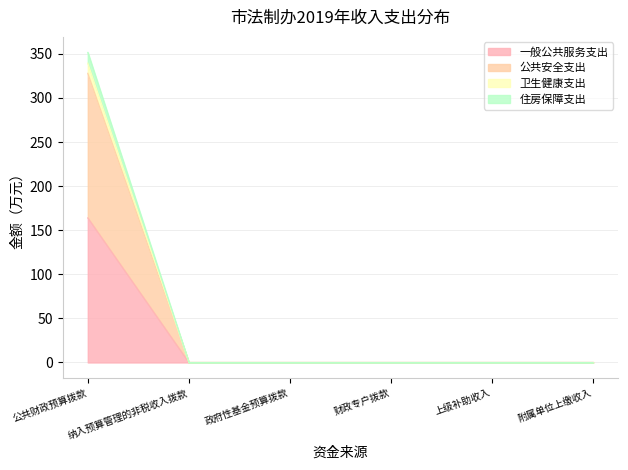

At which category is the sum across all series the highest?

公共财政预算拨款